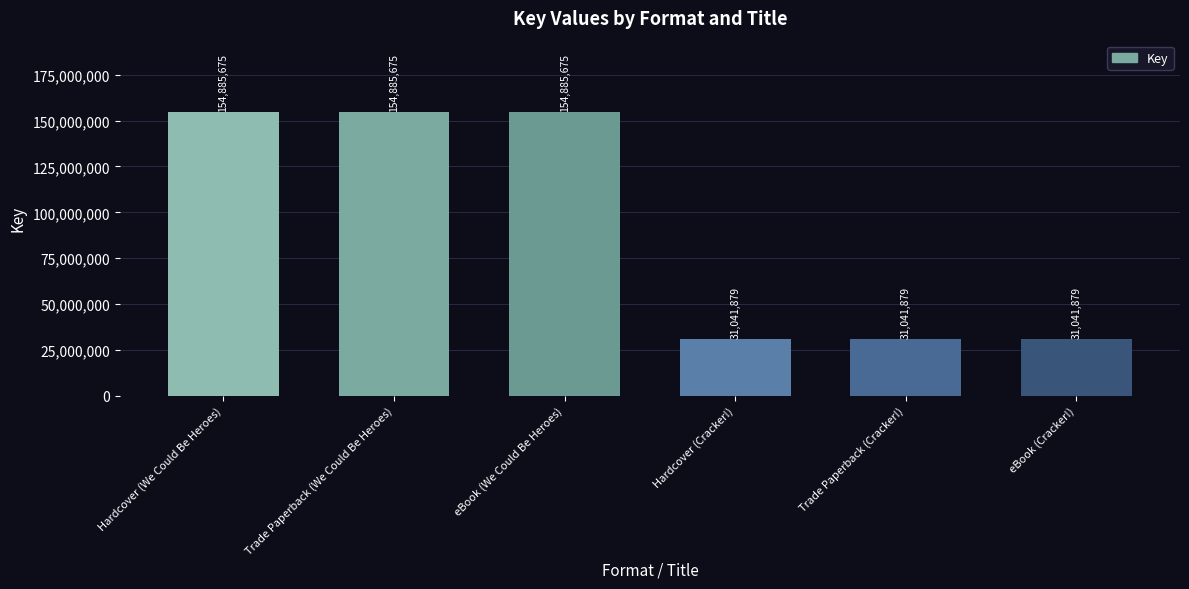

What position from the right is eBook (We Could Be Heroes)?

4